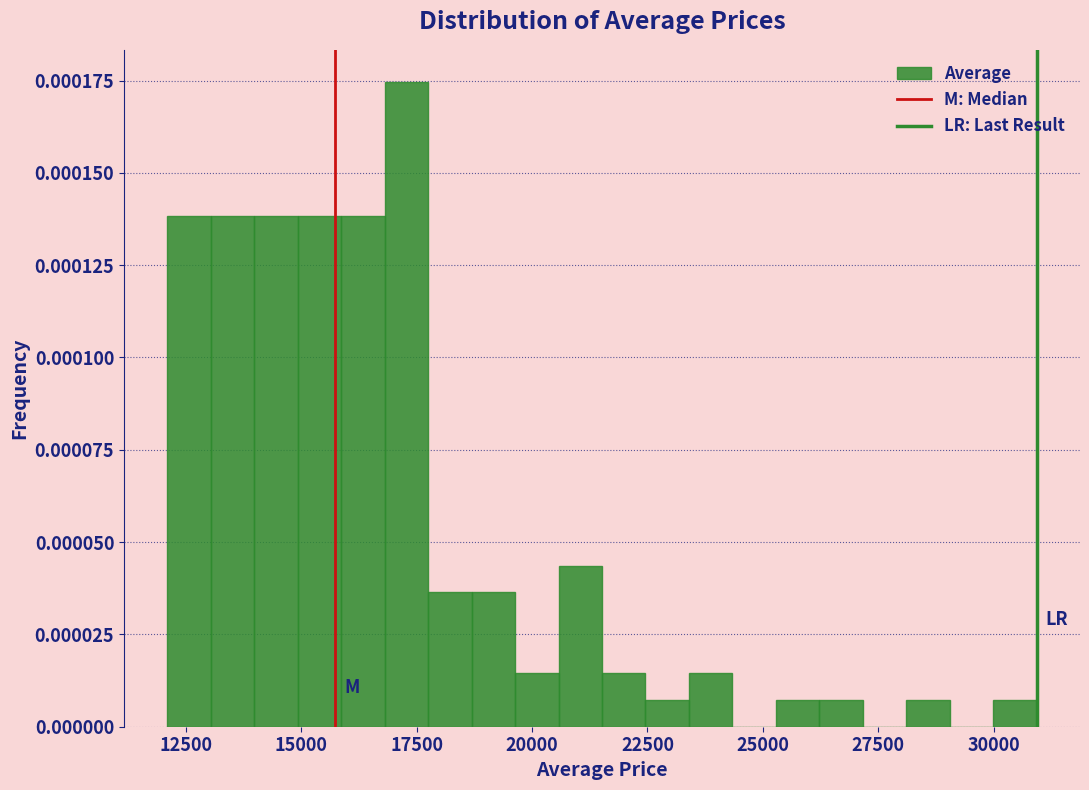

Around what value on the x-axis is the tallest bar? Give the approximate position of its centre, as read against the axis.

17500